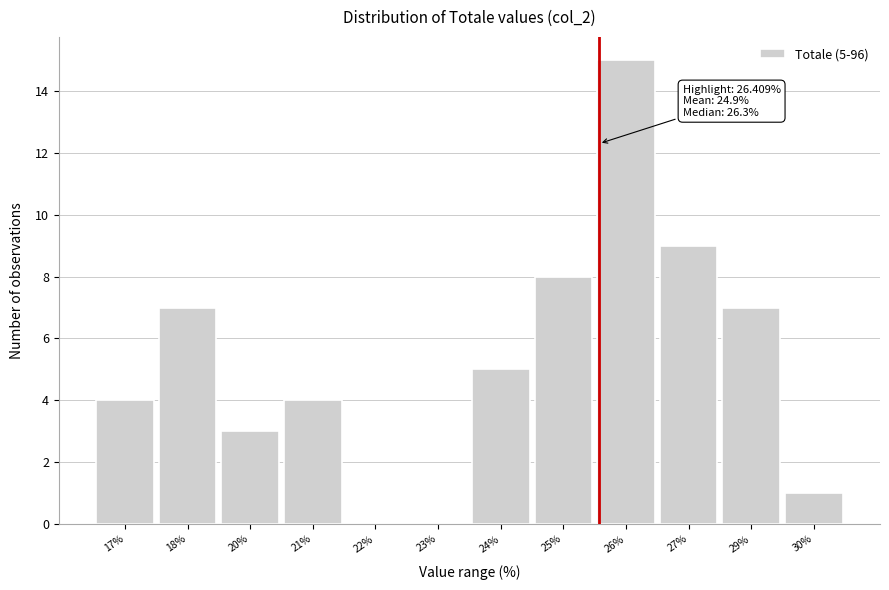

Reading left to right, extract all data points from this chart.

17%=4	18%=7	20%=3	21%=4	22%=0	23%=0	24%=5	25%=8	26%=15	27%=9	29%=7	30%=1